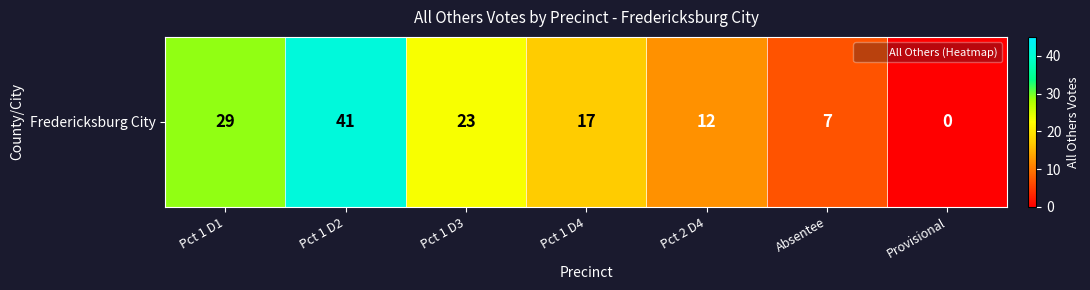

Where does the data first go above 17?

Pct 1 D1